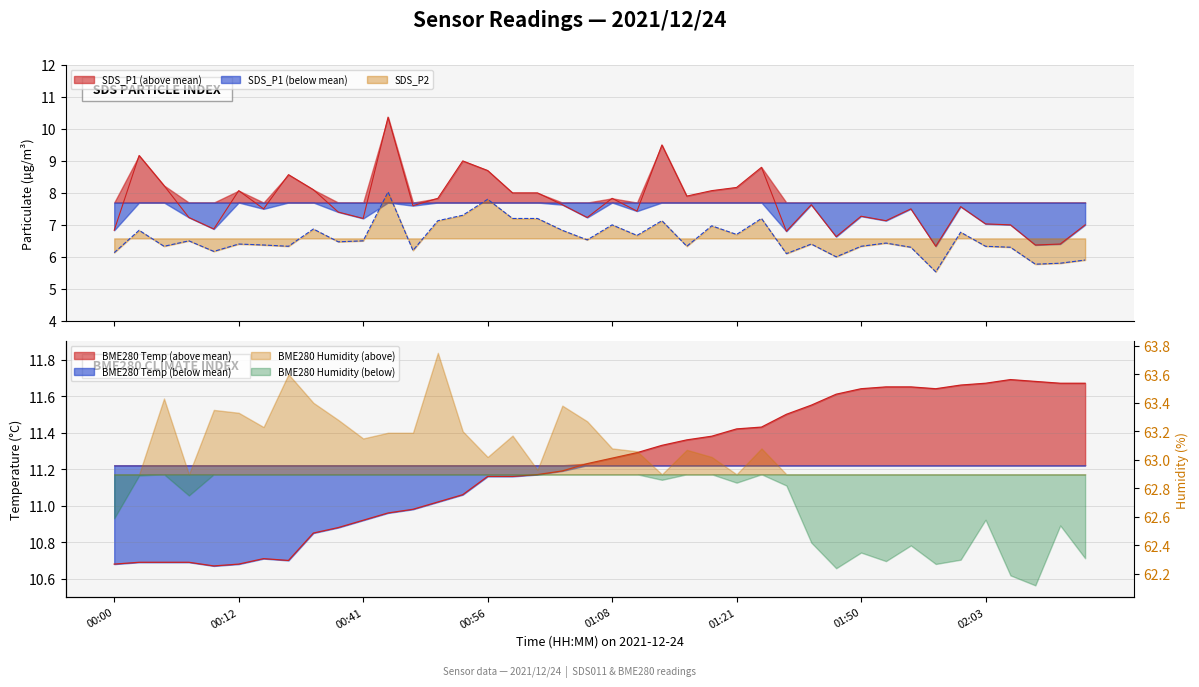

At which category does the chart reach its peak across all series?

02:05